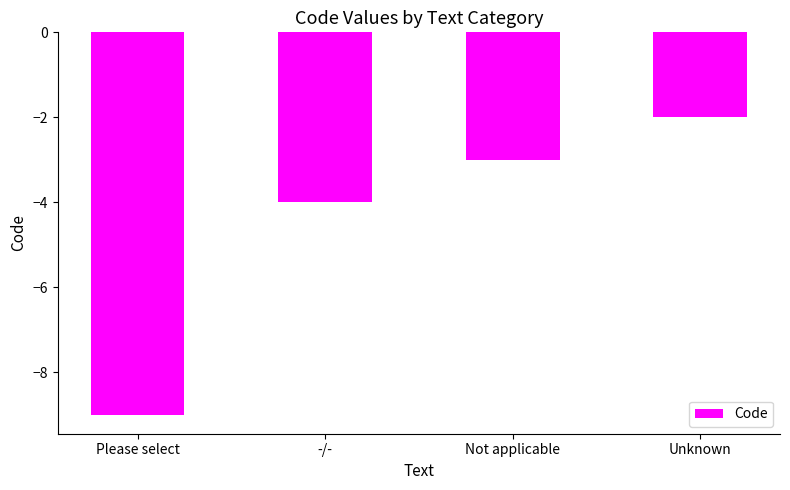

Rank the categories by value from highest to lowest.

Unknown, Not applicable, -/-, Please select